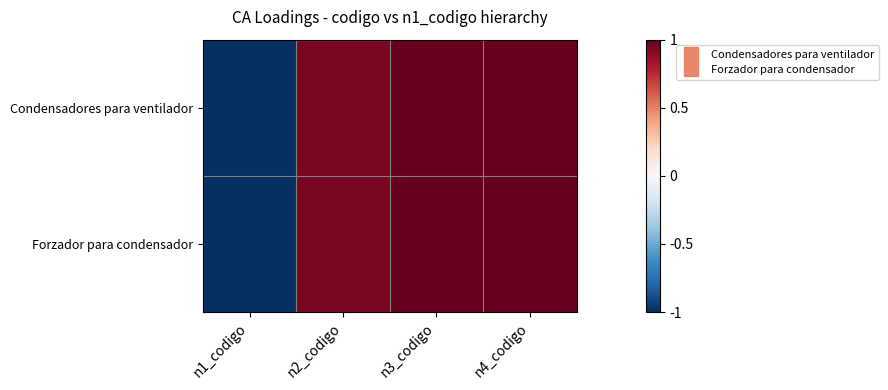

Reading left to right, extract all data points from this chart.

Condensadores para ventilador: n1_codigo=-1.0	n2_codigo=0.9	n3_codigo=1.0	n4_codigo=1.0
Forzador para condensador: n1_codigo=-1.0	n2_codigo=0.9	n3_codigo=1.0	n4_codigo=1.0